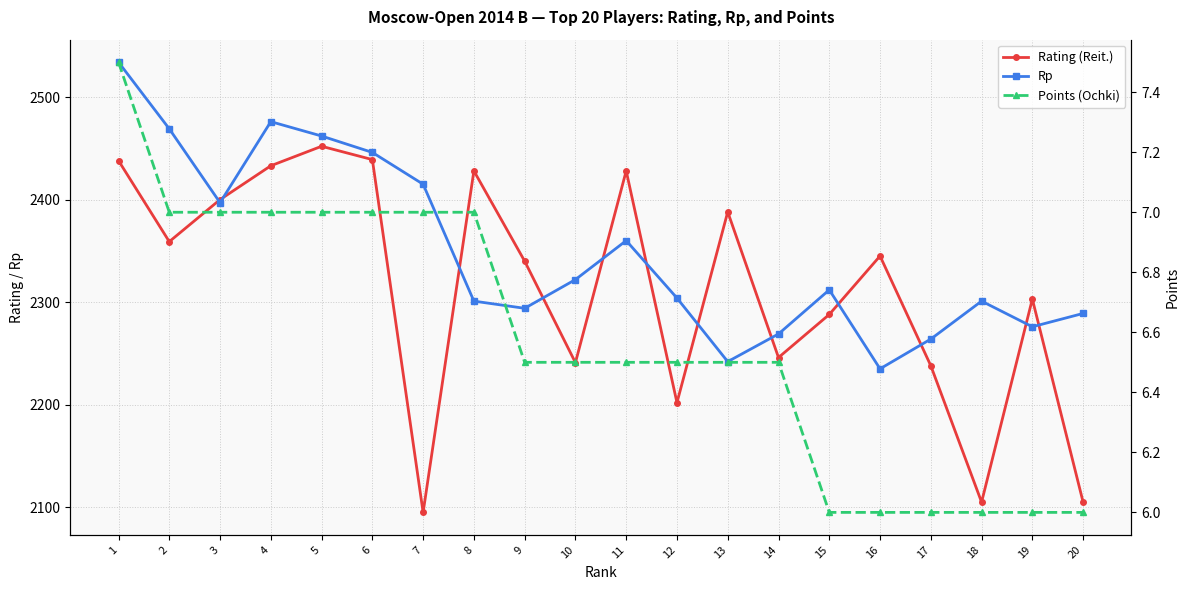

How many data points in Rp are above 2312?

9